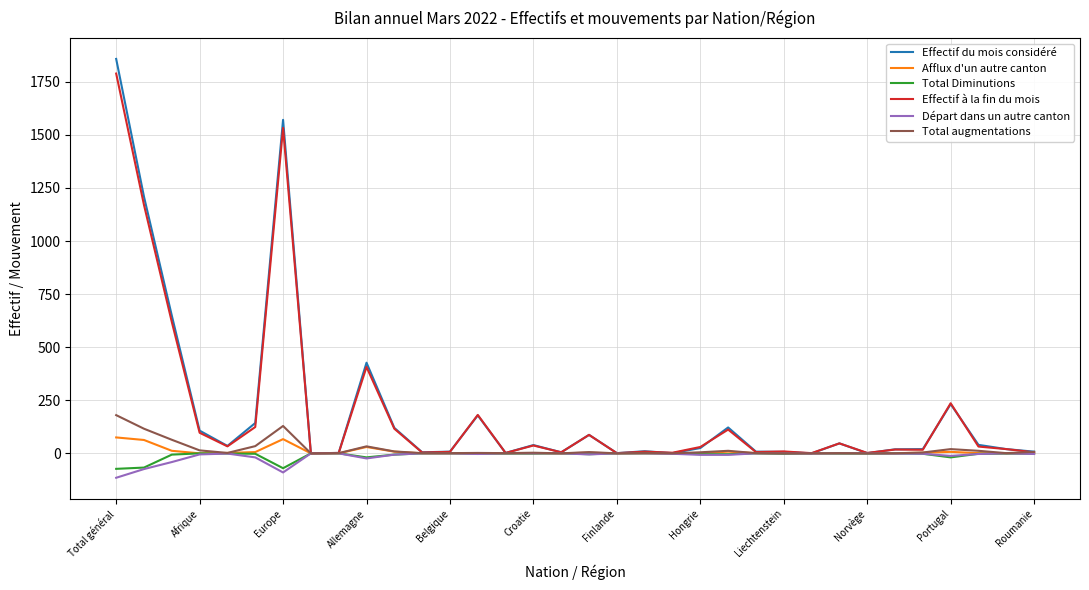

What is the average value of the Total augmentations series?

19